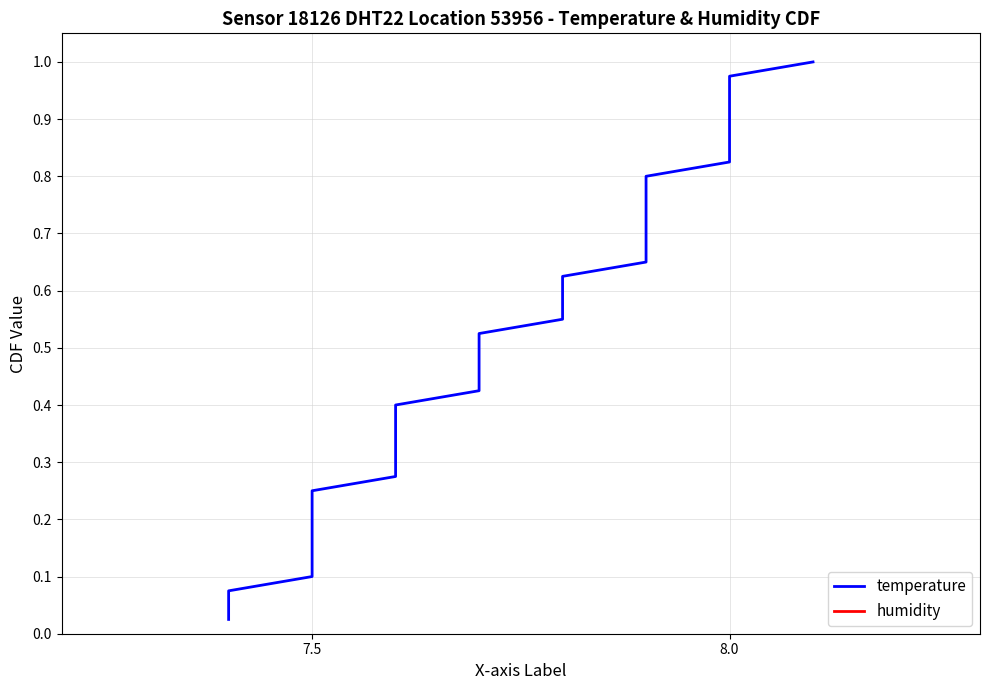

What is the value of the temperature point at the 19th from the left?

0.5